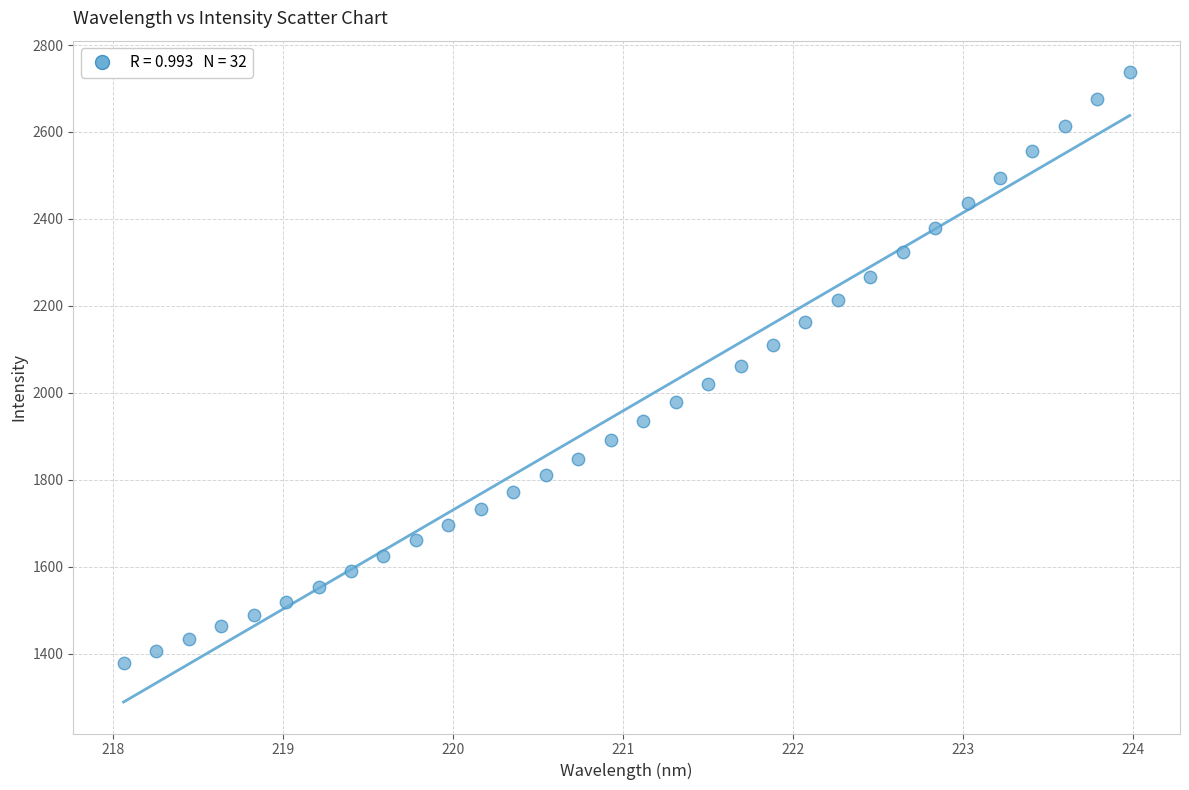

What is the range of Y values (max minus min)?

1358.9